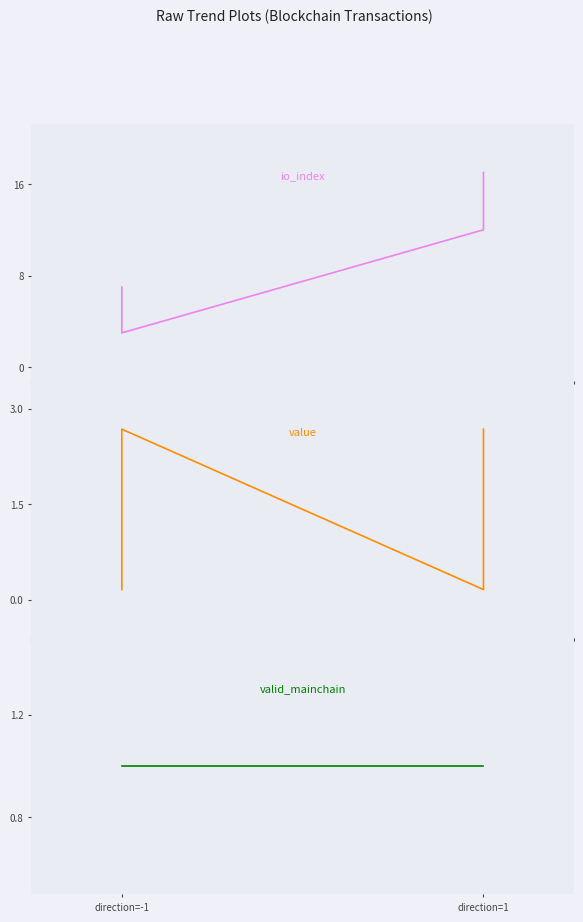

True or false: value and io_index intersect in this chart.

False